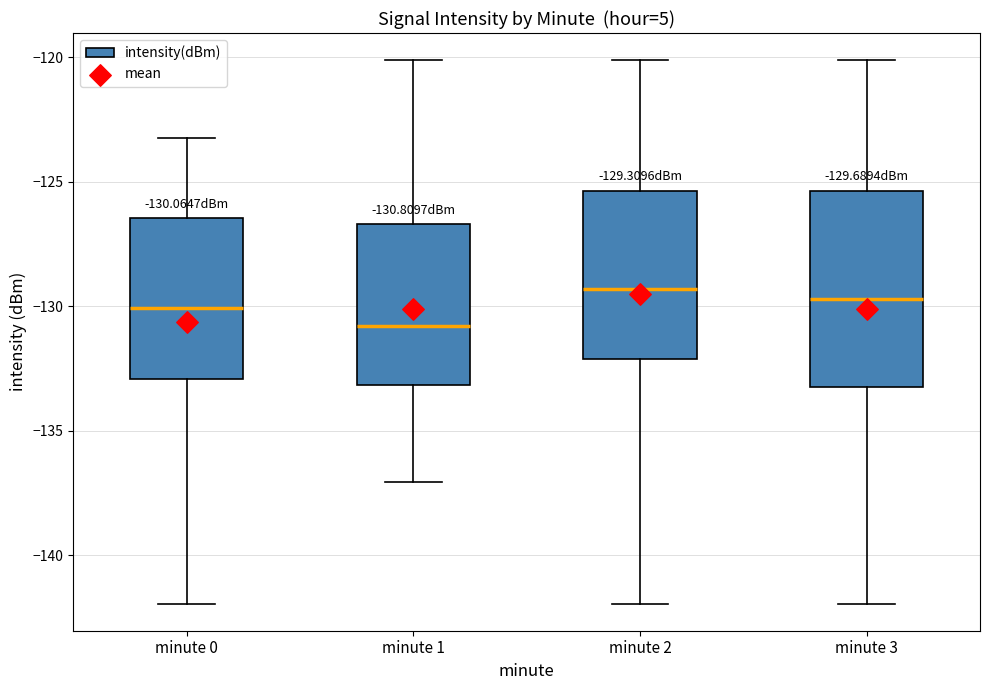

Which box is the tallest, from its lower edge to its upper edge?

minute 3